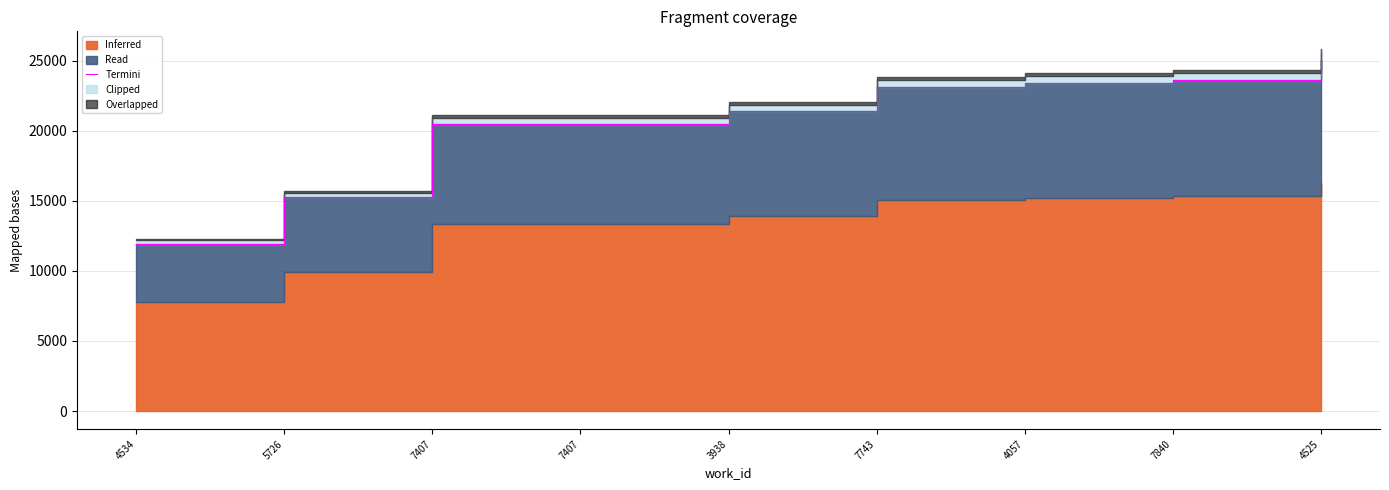

Rank the categories by value from lowest to highest.

4534, 5726, 7407, 7407, 3938, 7743, 4057, 7840, 4525